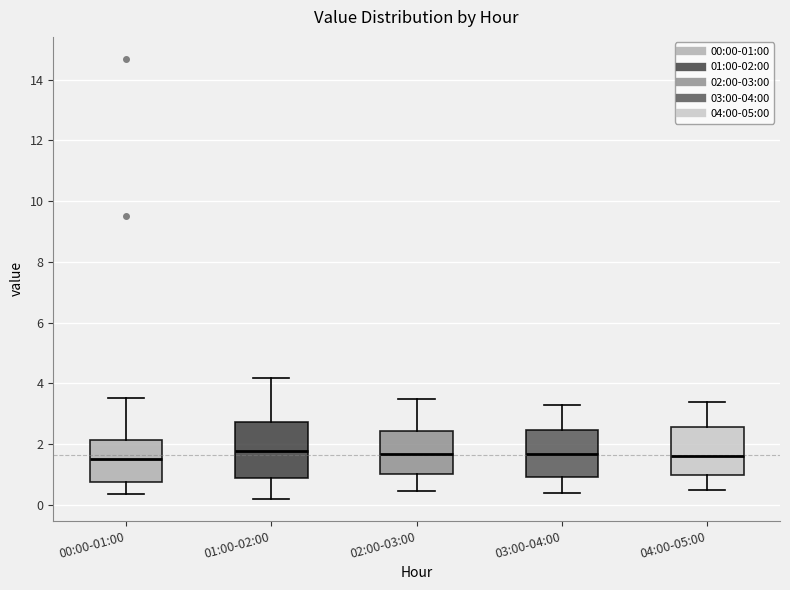

Which box is the tallest, from its lower edge to its upper edge?

01:00-02:00